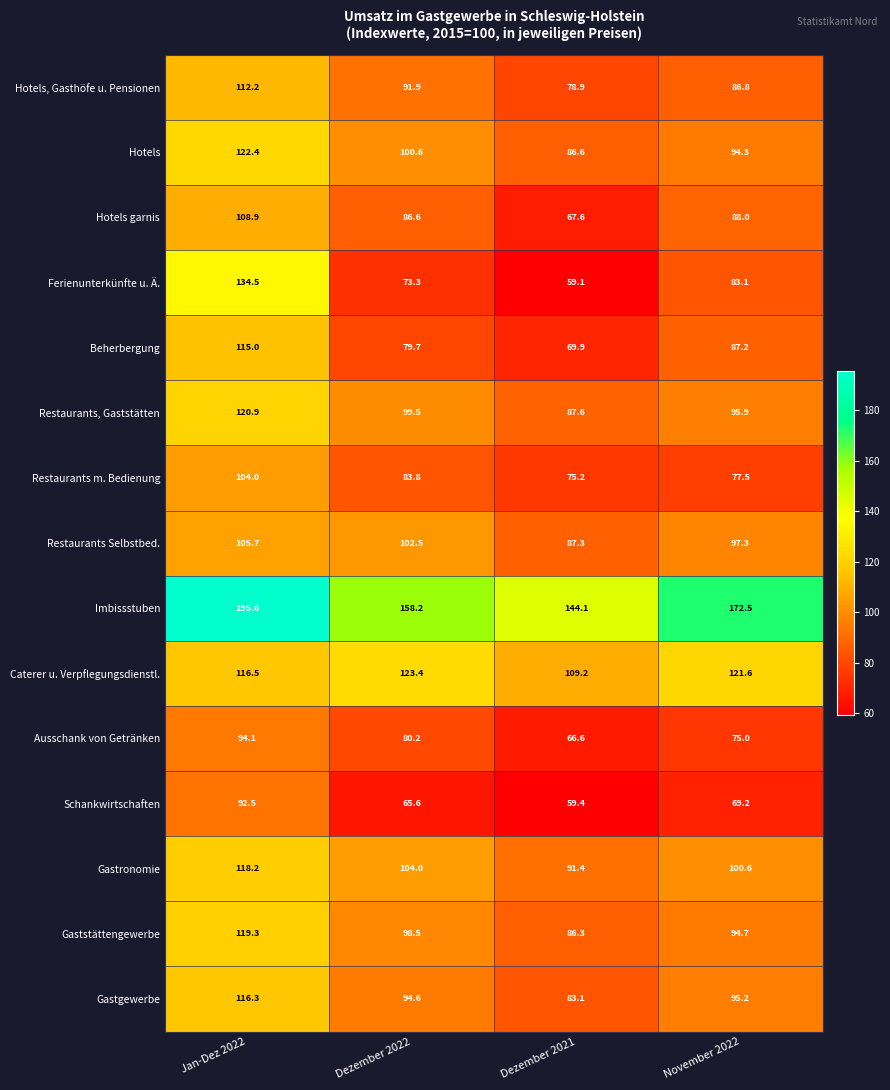

Which category has the lowest value across all series?

Dezember 2021